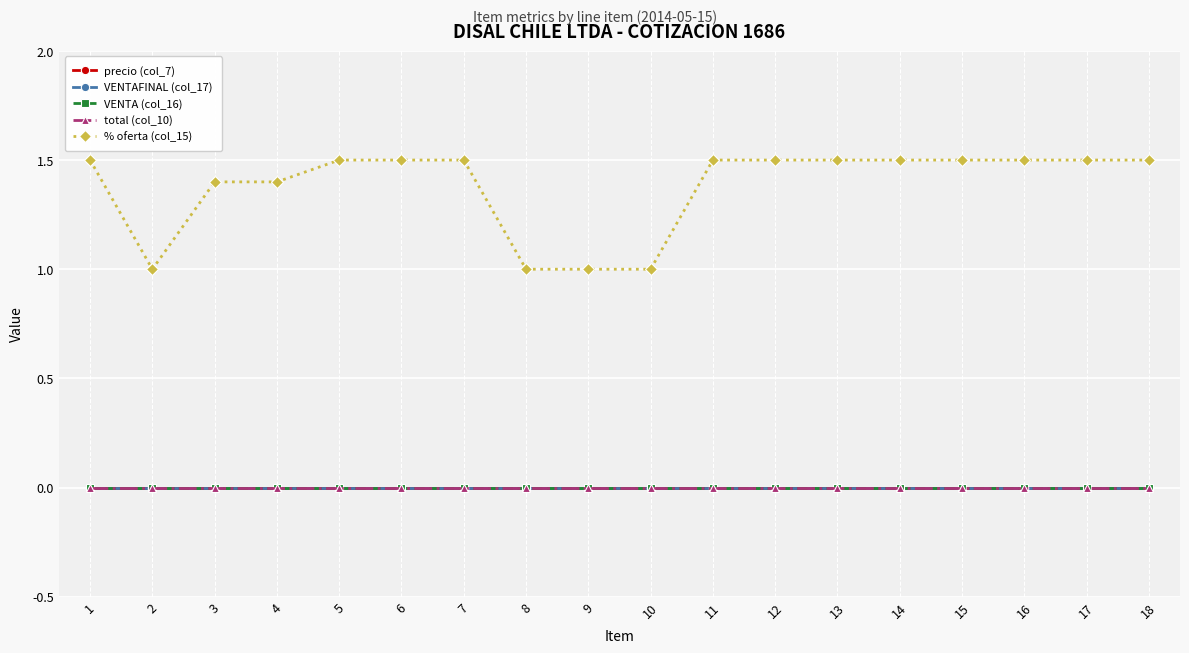

True or false: precio (col_7) has more than 2 points higher than both neighbors.

False